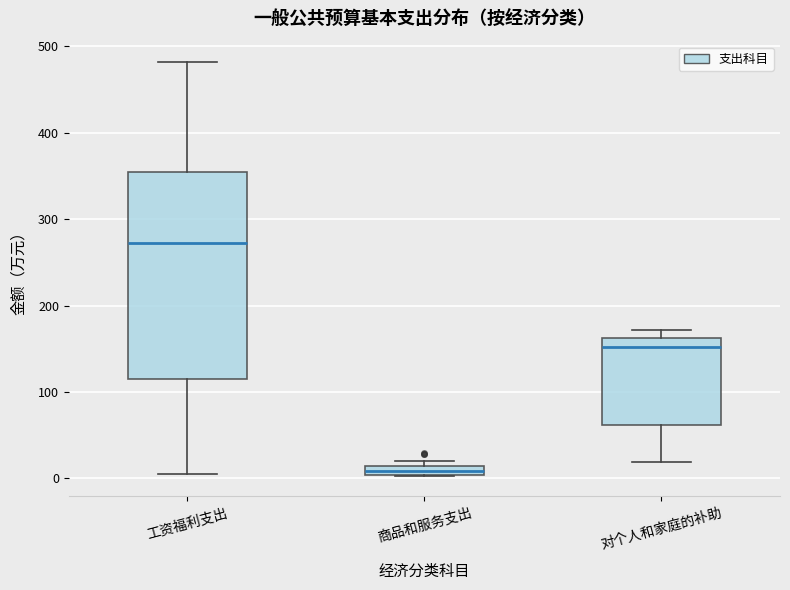

Where is the lower edge of the box for 商品和服务支出 on the y-axis? The values are not printed on the chart, so give them approximately, as read against the axis.

0